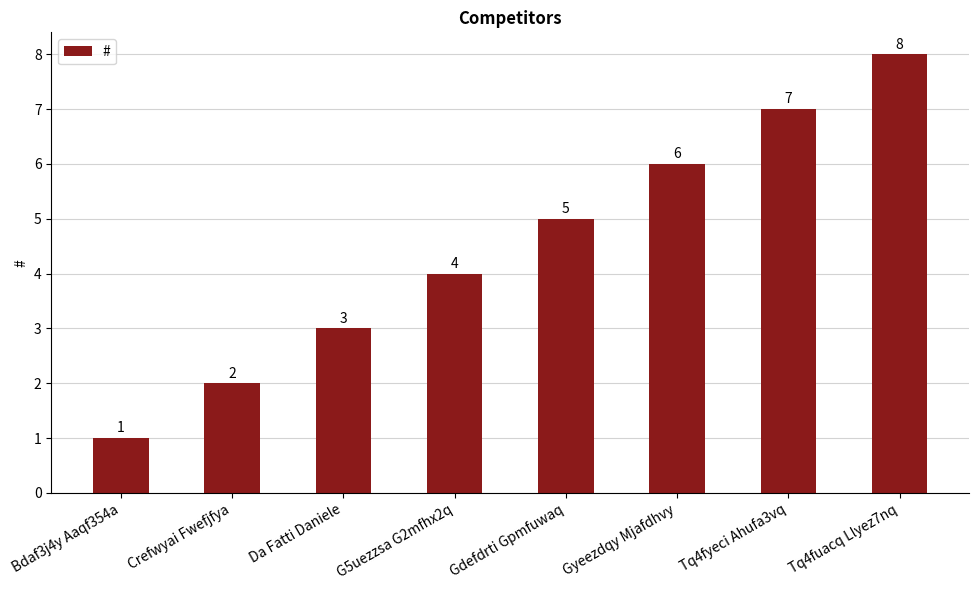

What is the minimum value shown in the chart?

1